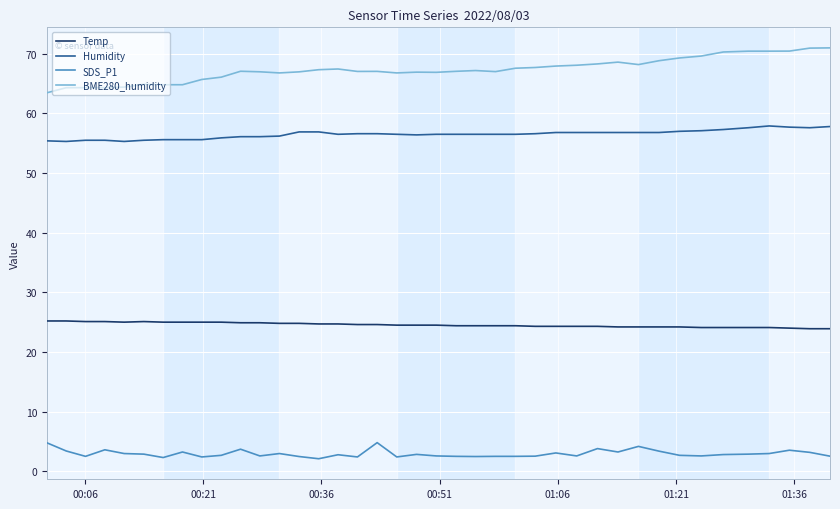

List the series in order of their peak value, lowest first.

SDS_P1, Temp, Humidity, BME280_humidity